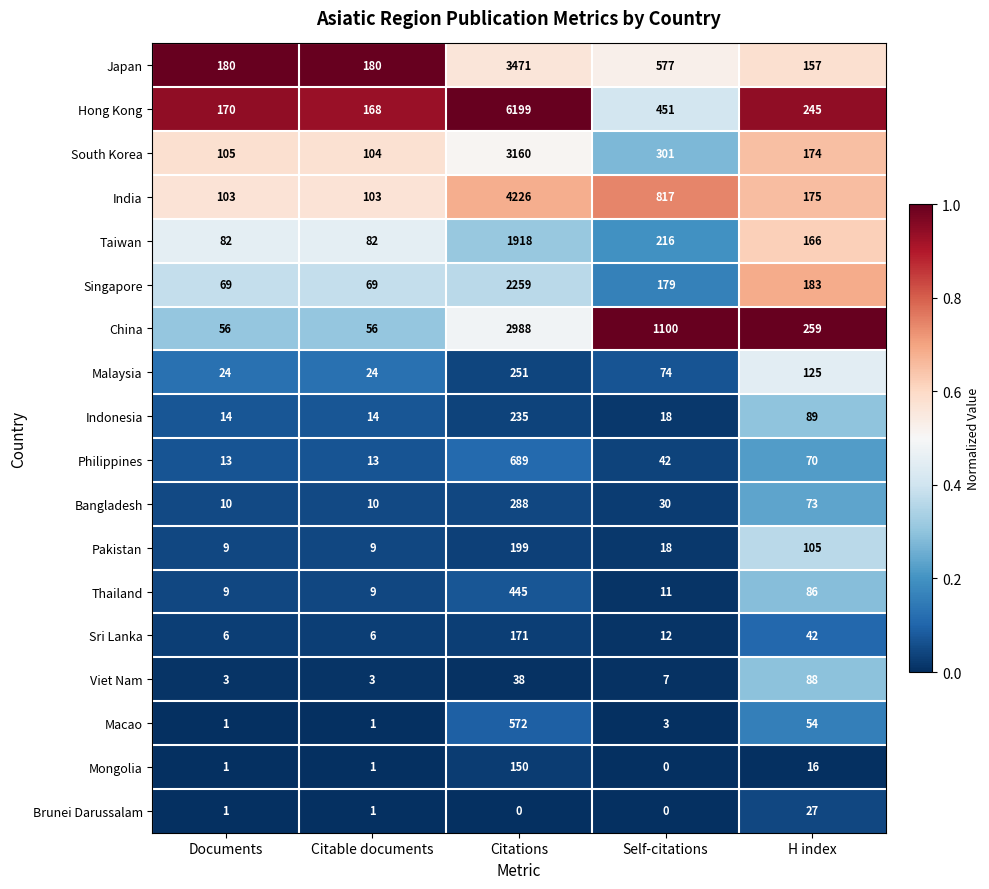

Which series has the largest range (max minus min)?

Hong Kong